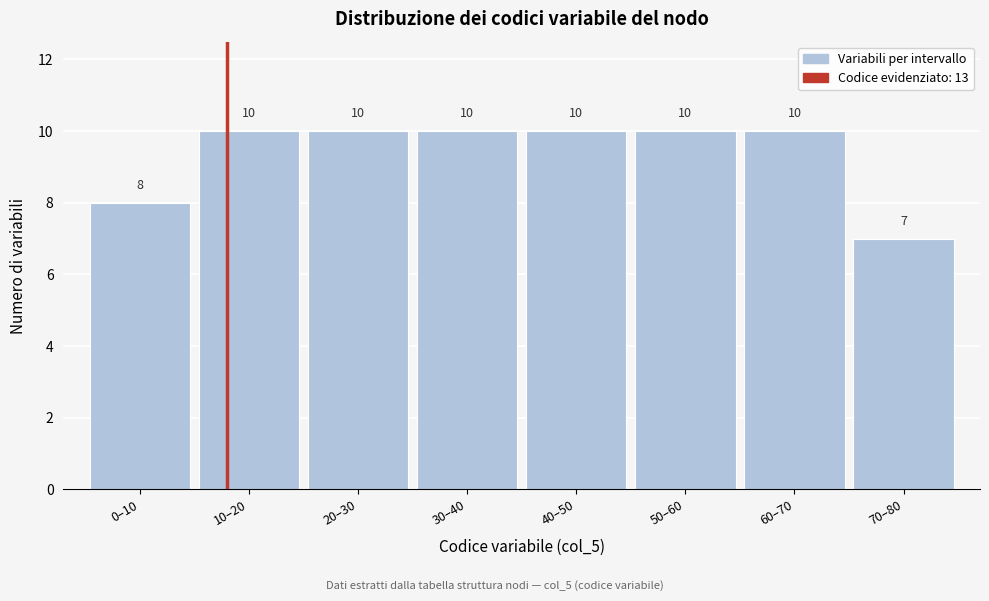

Reading left to right, what are all the values shown in this chart?

0–10=8	10–20=10	20–30=10	30–40=10	40–50=10	50–60=10	60–70=10	70–80=7